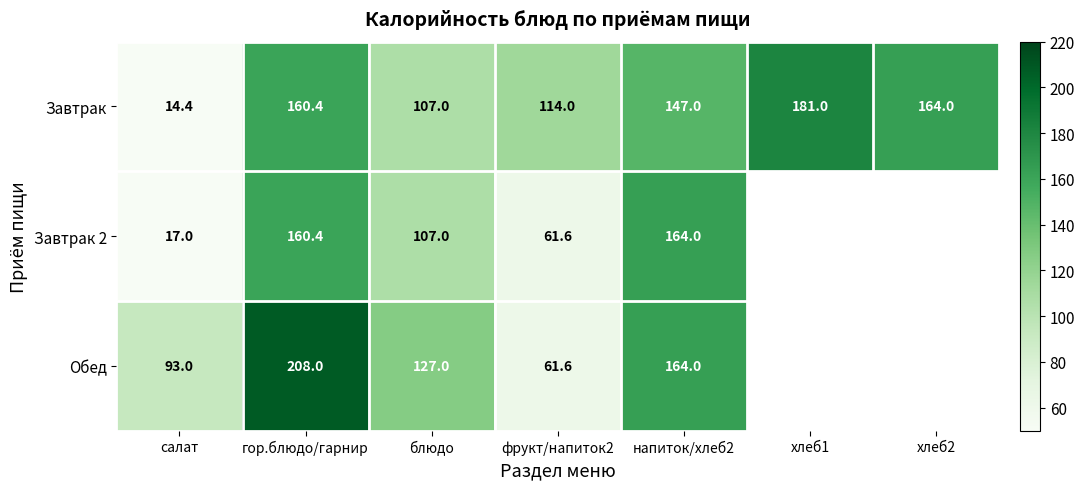

The Обед series shows 93.0 at салат. True or false?

True